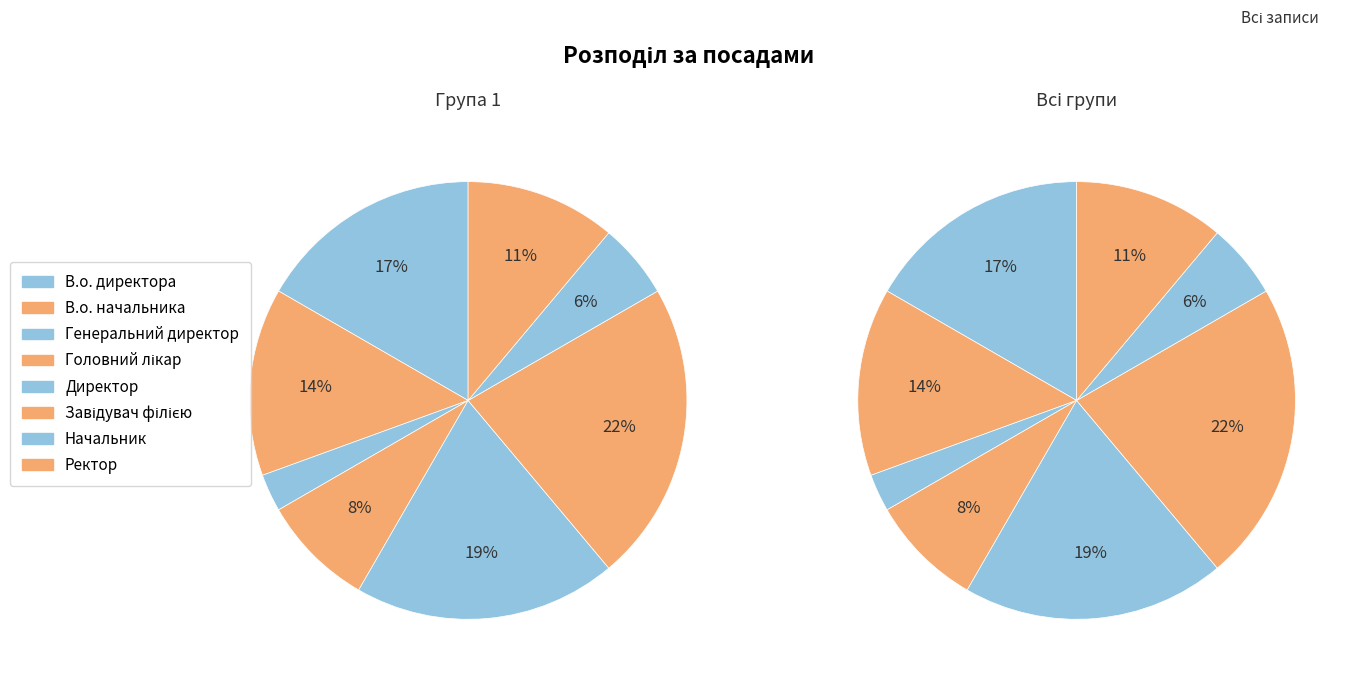

What is the largest slice in the pie chart?

Завідувач філією